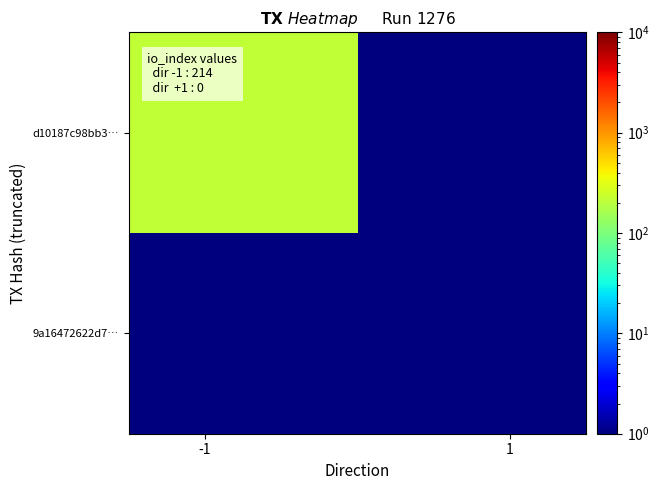

Reading left to right, transcribe all the data shown in this chart.

d10187c98bb3…: 214.0	0.1
9a16472622d7…: 0.1	0.1